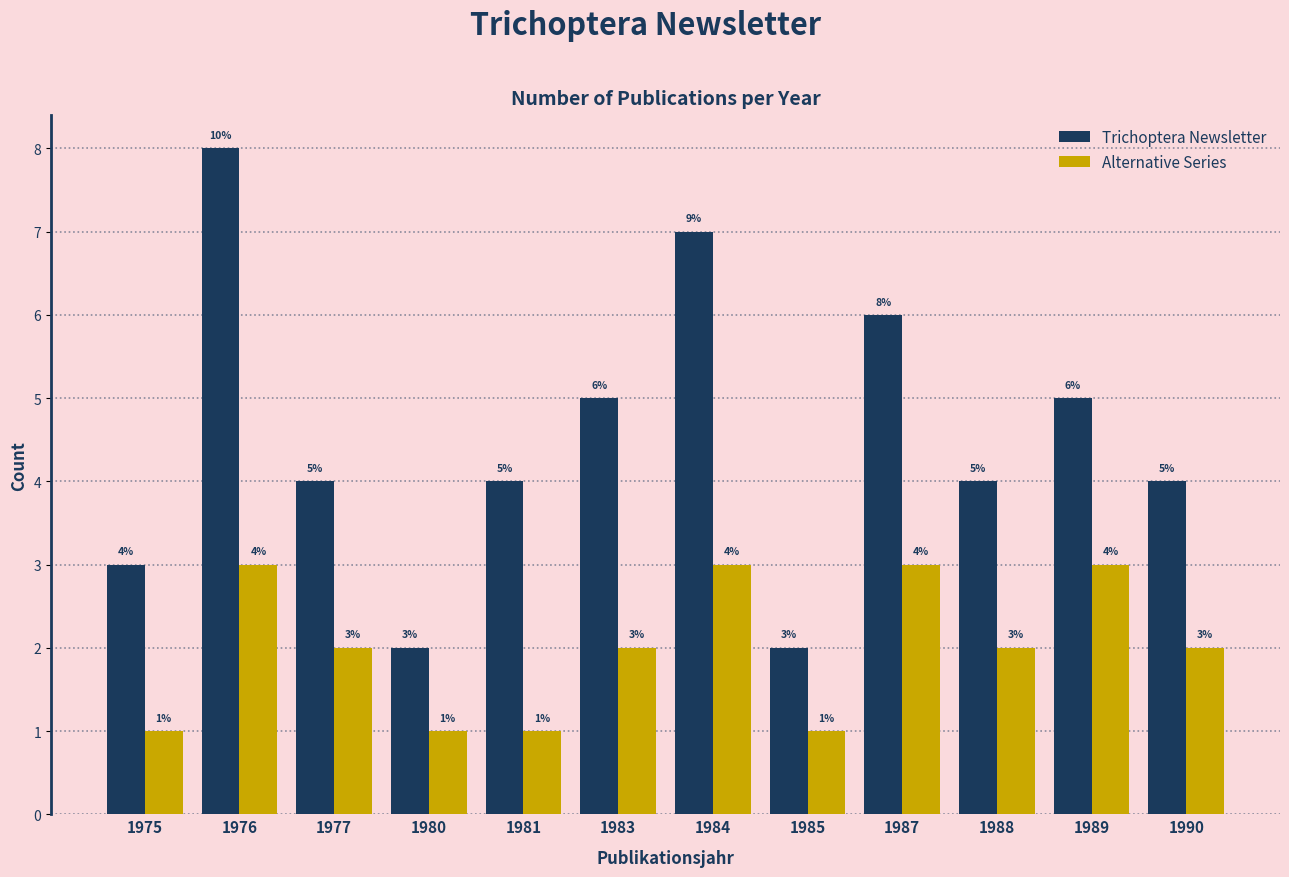

Does the chart contain any negative values?

No